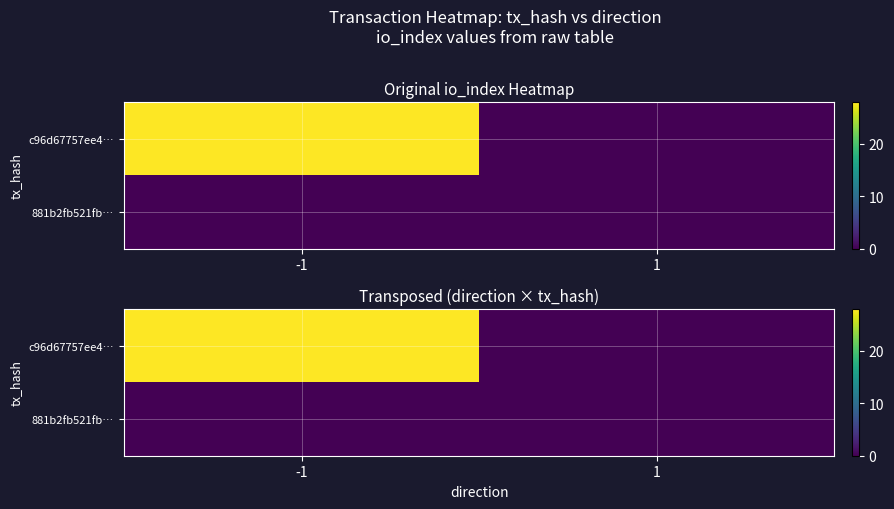

List the series in order of their peak value, highest first.

c96d67757ee4…, 881b2fb521fb…